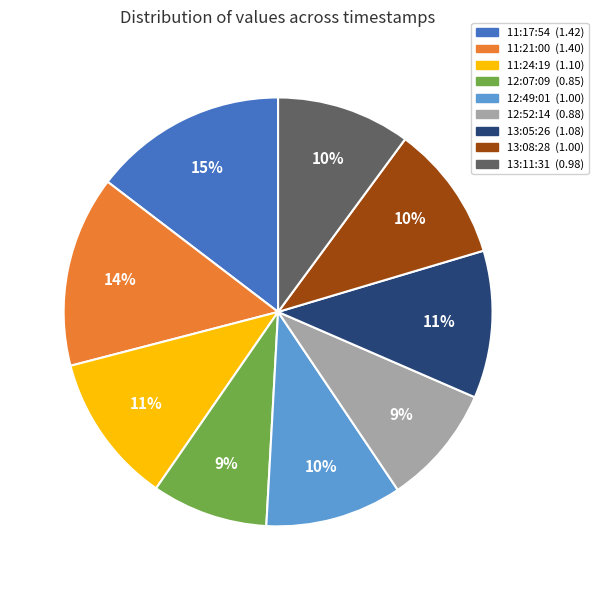

Is there a majority slice in this chart?

No